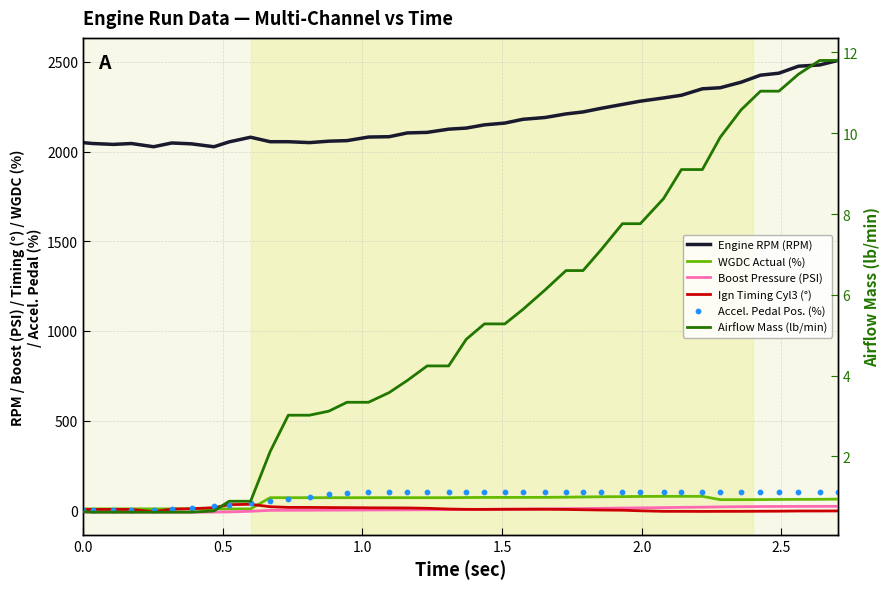

Is the value of Accel. Pedal Pos. (%) at 14 greater than the value of Airflow Mass (lb/min) at 3.0?

Yes